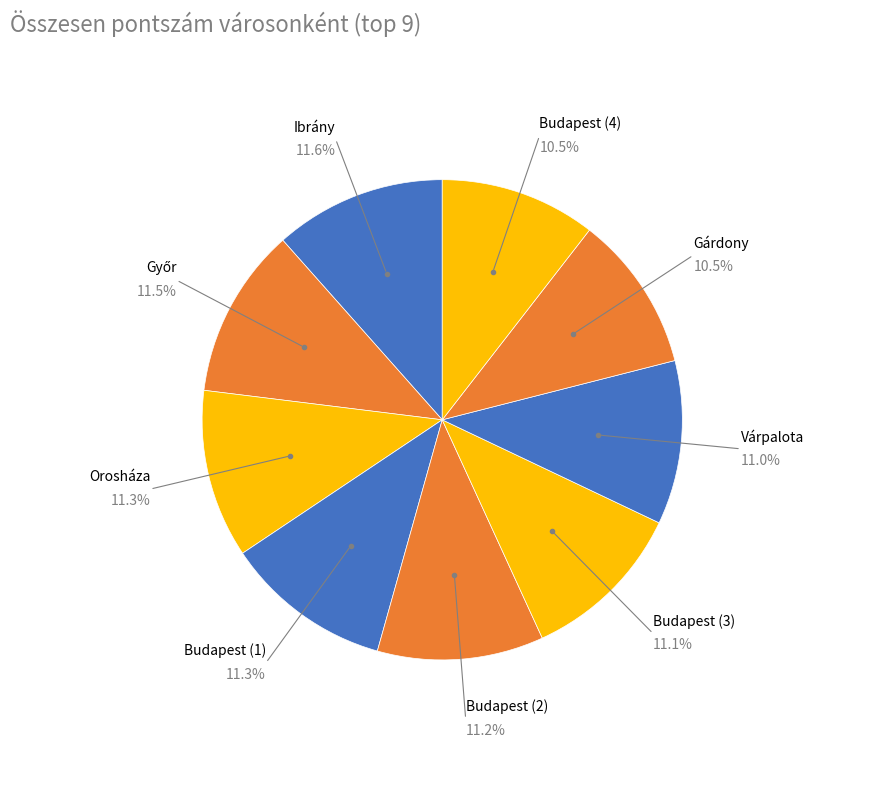

Is there any slice that represents more than half of the pie?

No